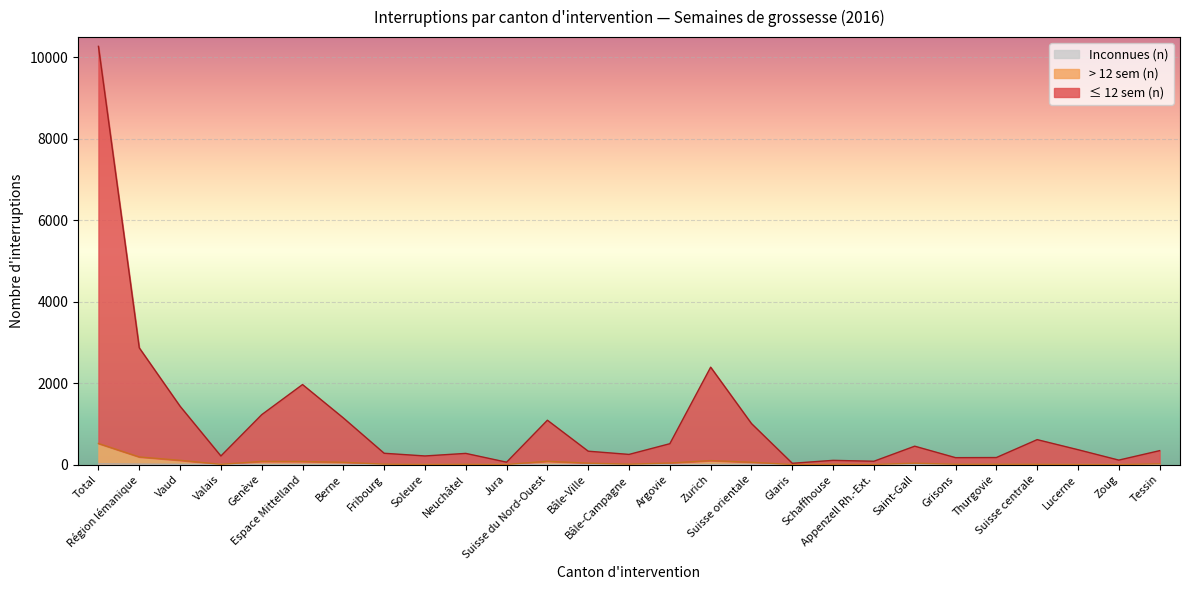

Reading left to right, what are all the values shown in this chart?

≤ 12 sem (n): 10273	2867	1432	210	1225	1965	1145	277	211	274	58	1089	328	249	512	2392	1007	31	103	81	451	169	172	612	365	109	341
> 12 sem (n): 517	186	104	5	77	75	55	9	3	6	2	80	34	9	37	97	56	0	7	2	33	7	7	6	2	0	17
Inconnues (n): 16	10	5	5	0	2	0	0	0	0	2	0	0	0	0	0	4	0	0	0	4	0	0	0	0	0	0